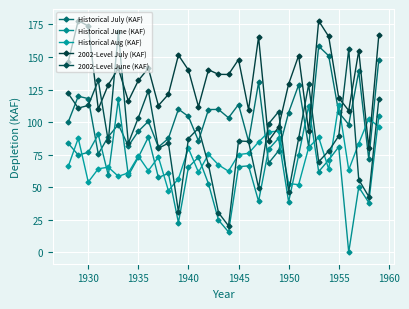

What is the sum of all Historical June (KAF) values?

2063.7